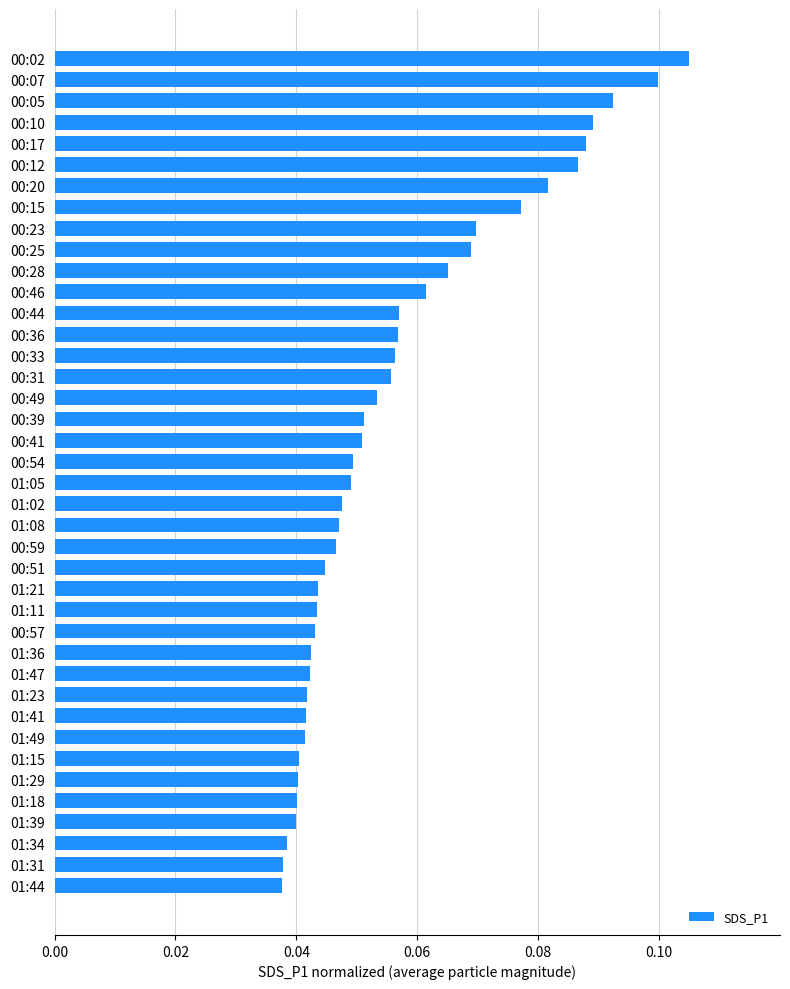

Which category has the highest value across all series?

00:02